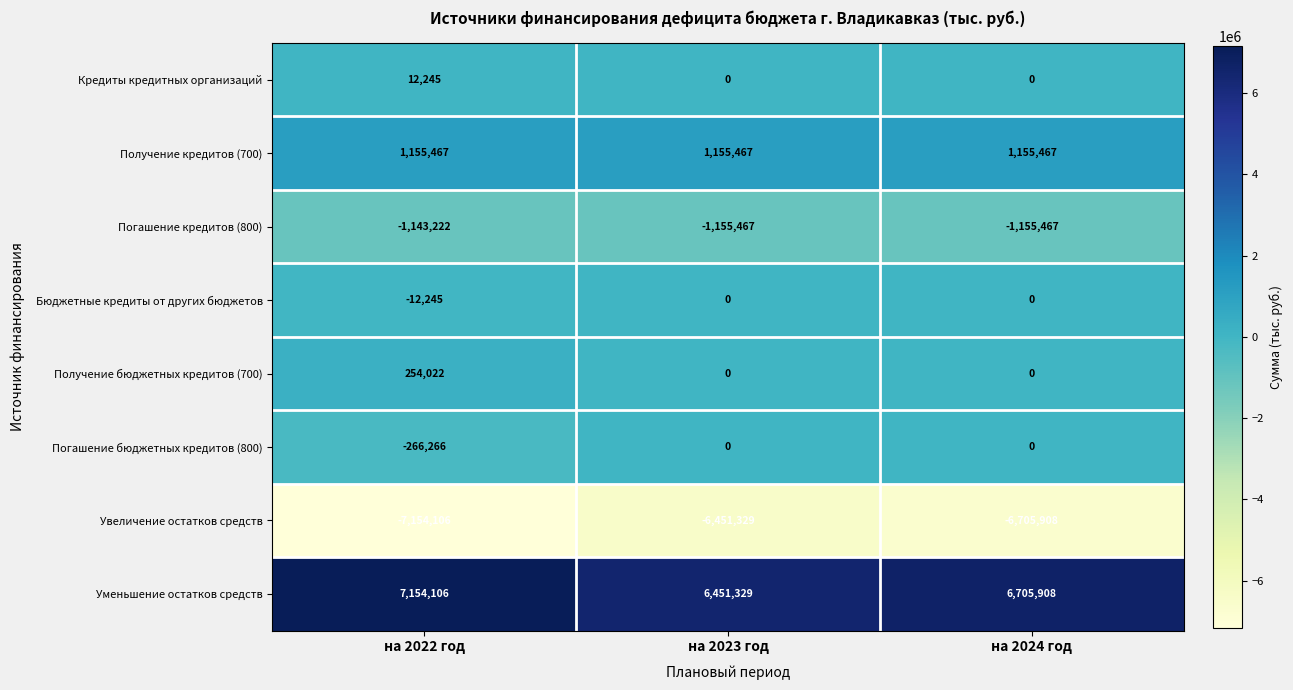

Is it true that Увеличение остатков средств equals -2888433 at на 2024 год?

False